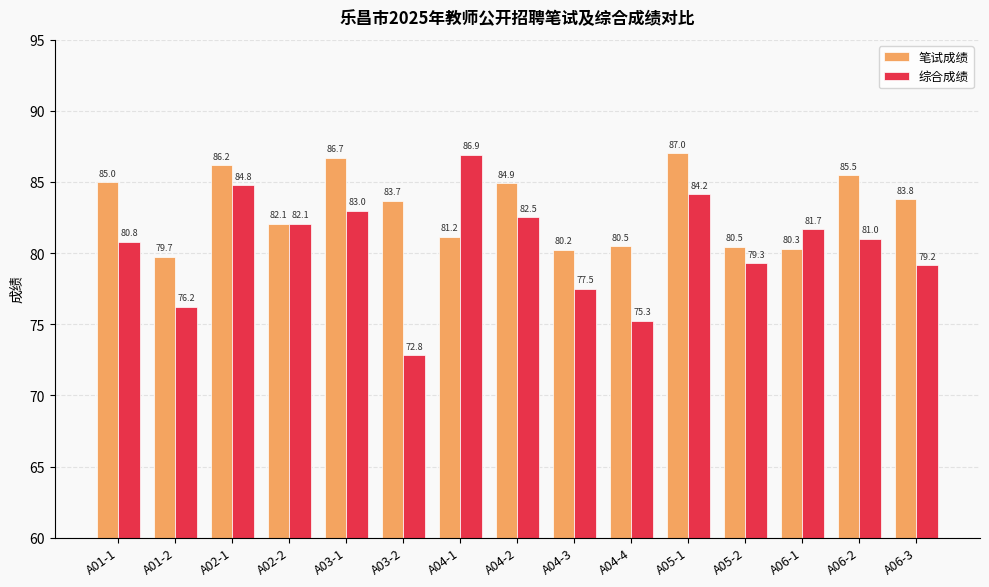

What is the label of the 4th bar from the right?

A05-2